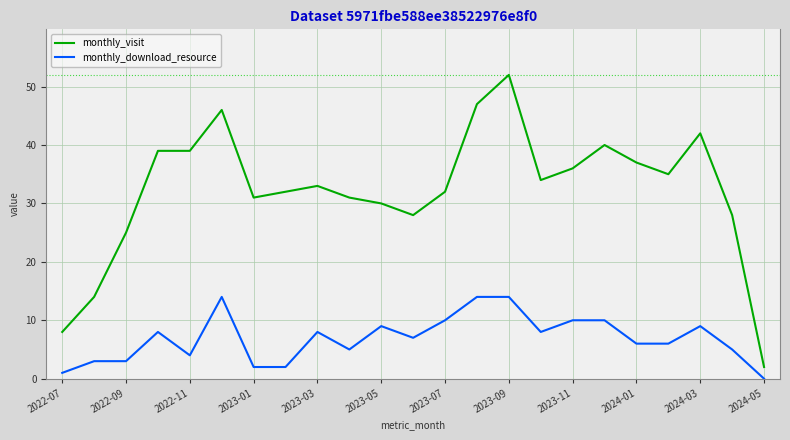

What is the difference between the second highest and second lowest values in the monthly_visit series?

39